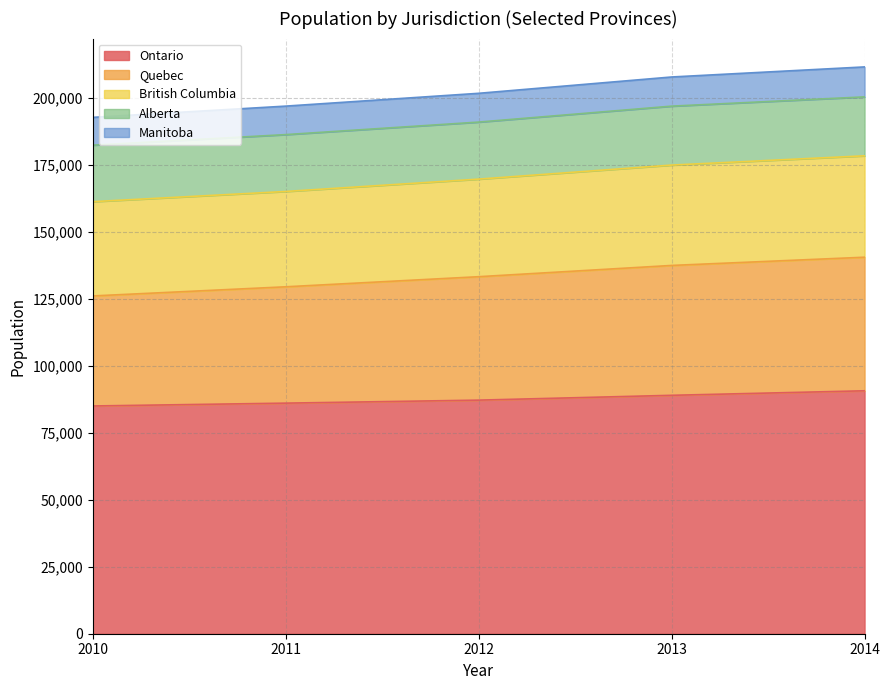

What is the minimum value for Ontario?

84980